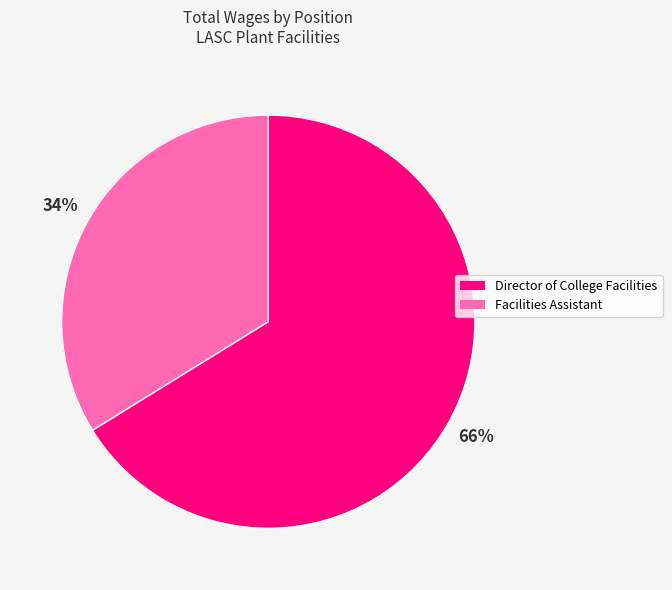

To the nearest percent, what portion does Facilities Assistant represent?

34%